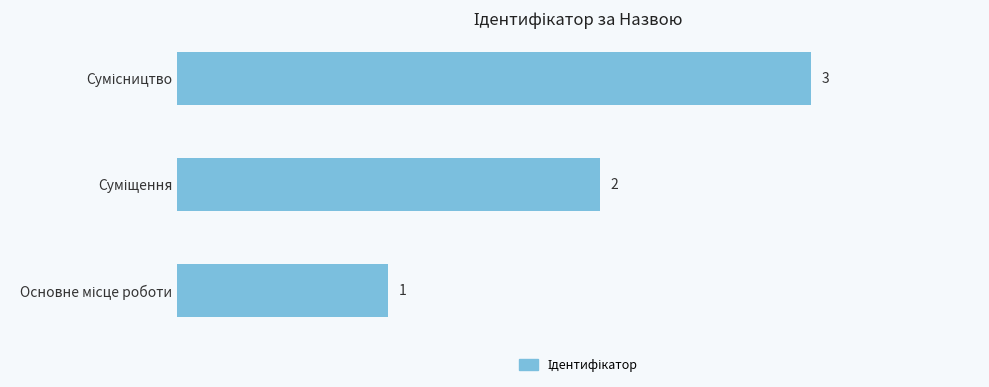

What is the difference between the maximum and minimum values?

2